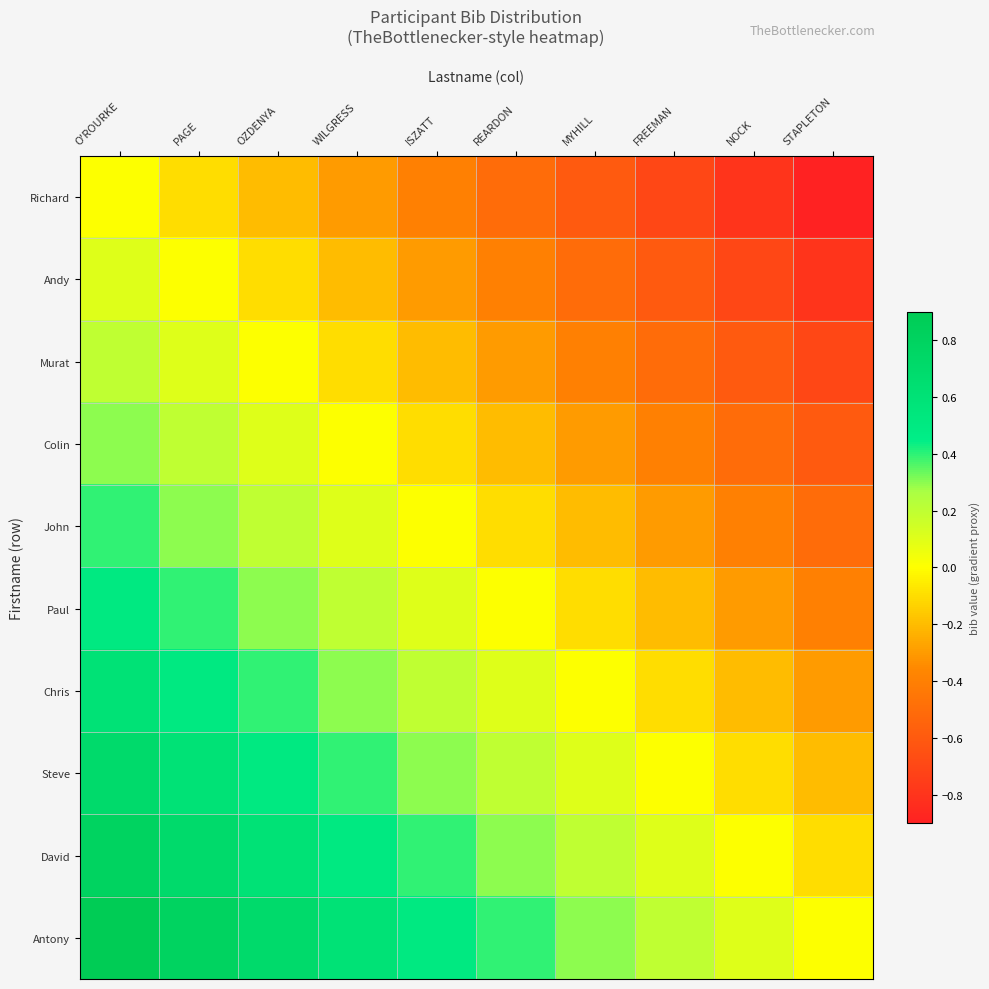

Count the number of categories in the chart.

10